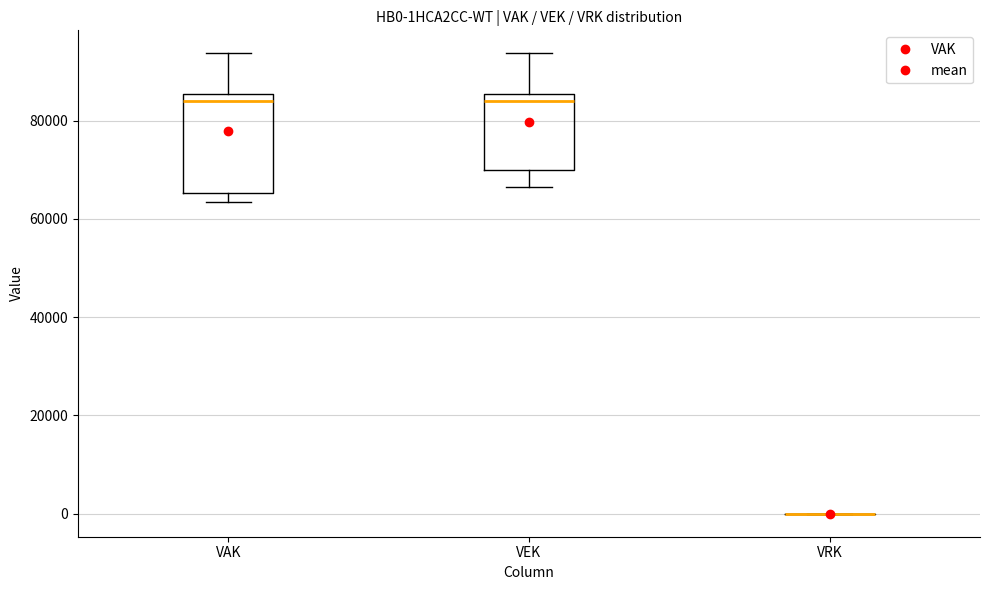

Comparing the boxes themselves (not the whiskers), which one is the tallest?

VAK